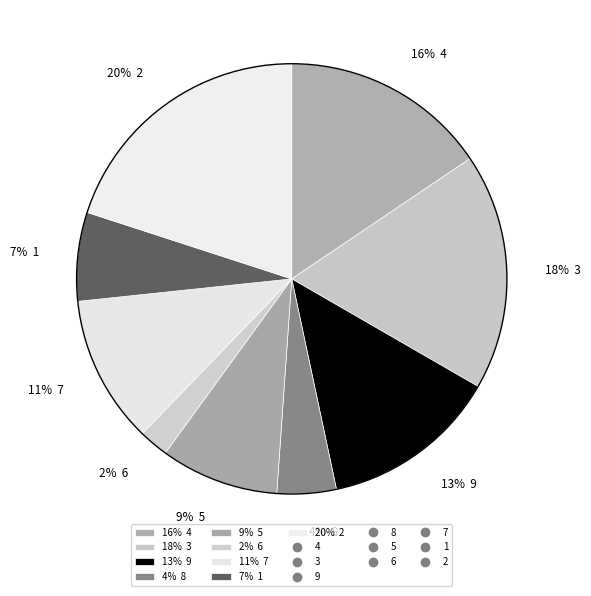

To the nearest percent, what is the average slice percentage?

11%